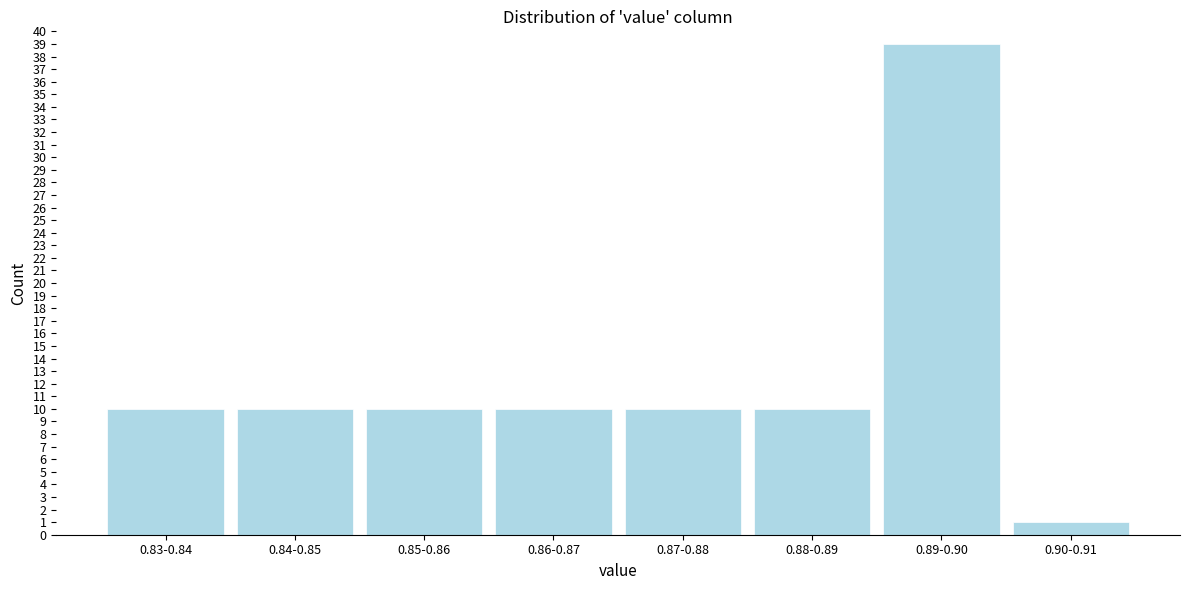

Reading right to left, transcribe all the data shown in this chart.

0.90-0.91=1	0.89-0.90=39	0.88-0.89=10	0.87-0.88=10	0.86-0.87=10	0.85-0.86=10	0.84-0.85=10	0.83-0.84=10